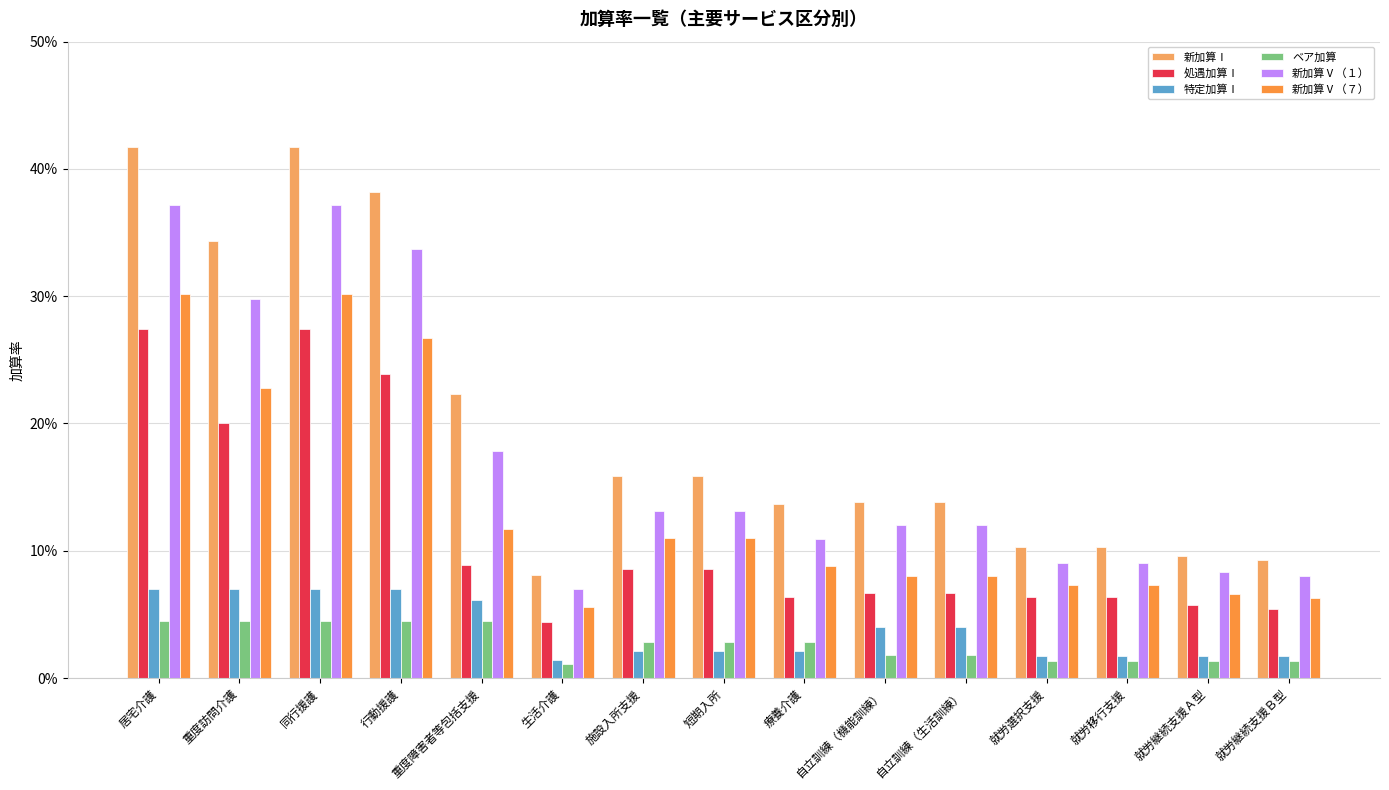

What is the label of the 2nd bar from the right?

就労継続支援Ａ型